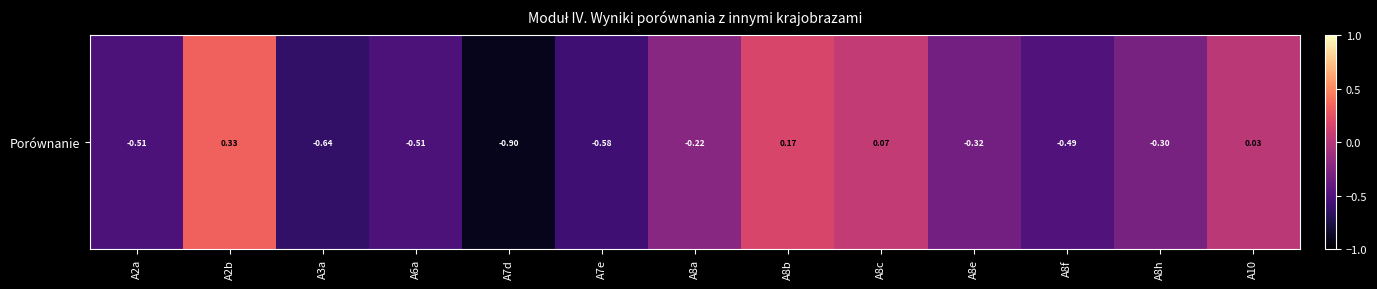

The chart shows a value of -0.2 at A8a. True or false?

True